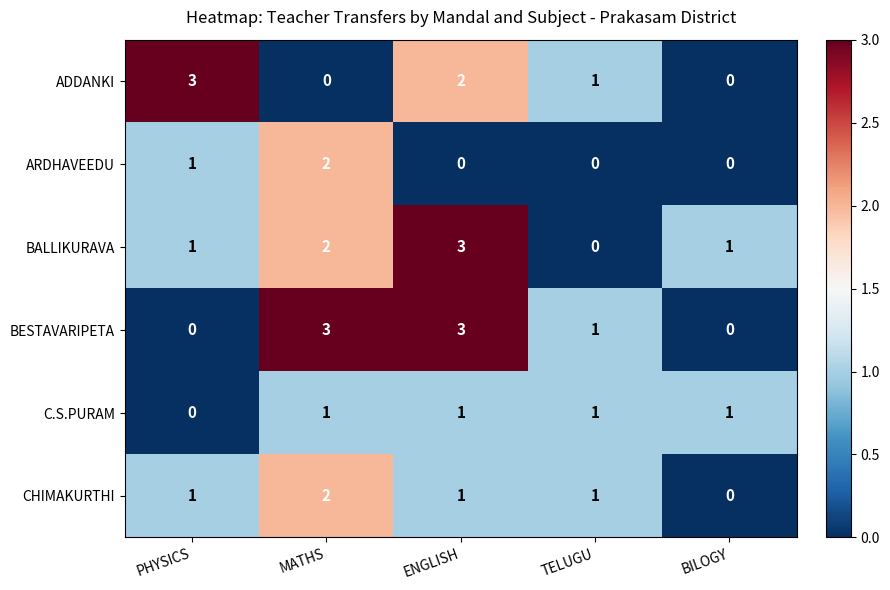

What is the difference between the highest and lowest values at MATHS?

3